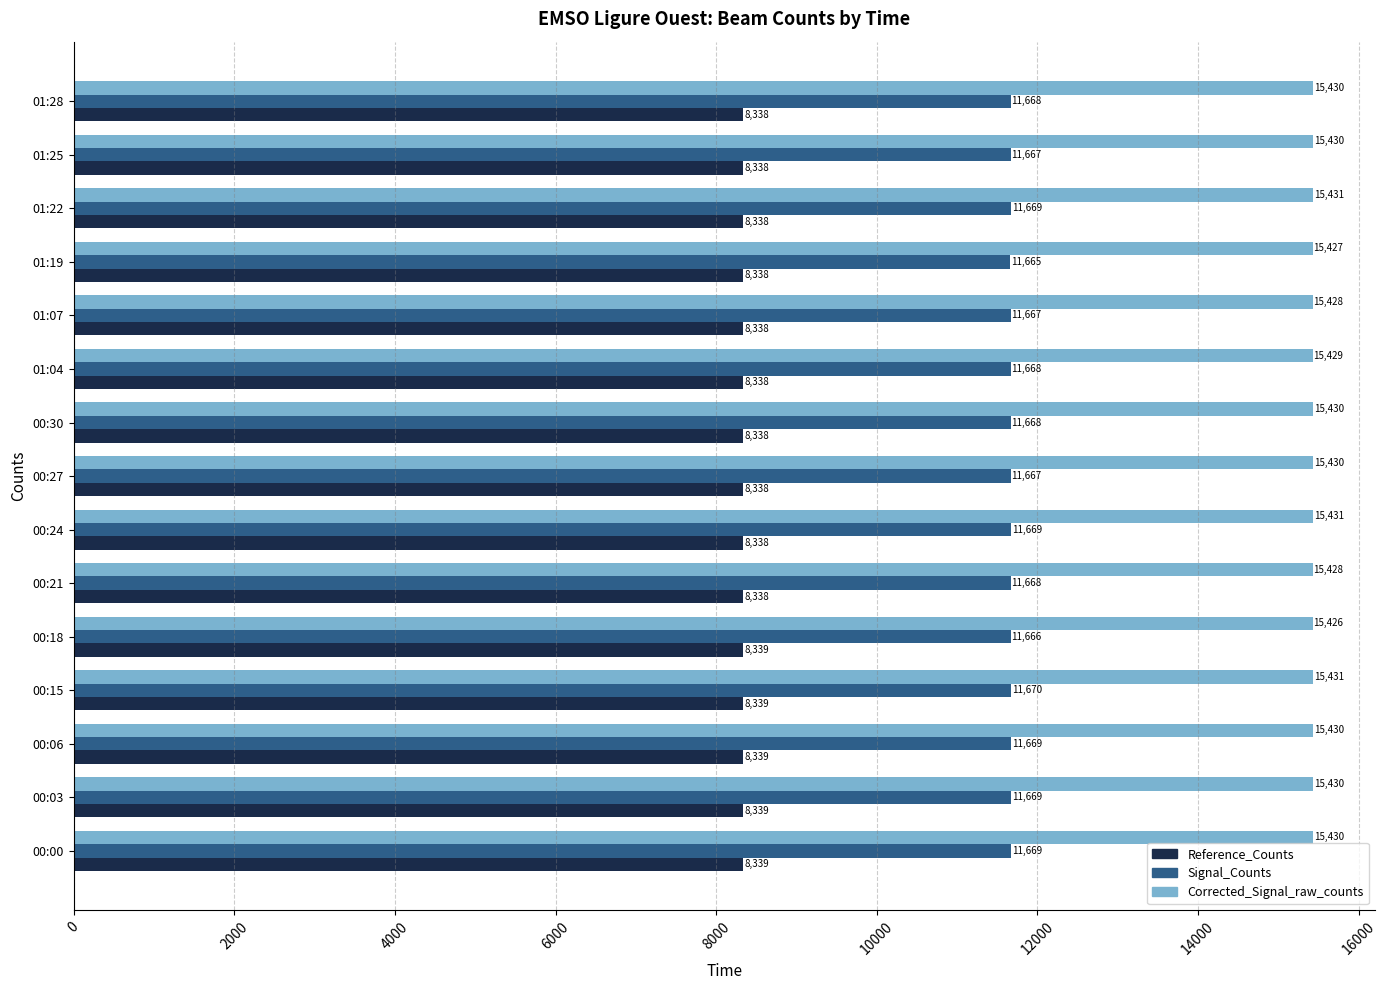

Count the number of categories in the chart.

15